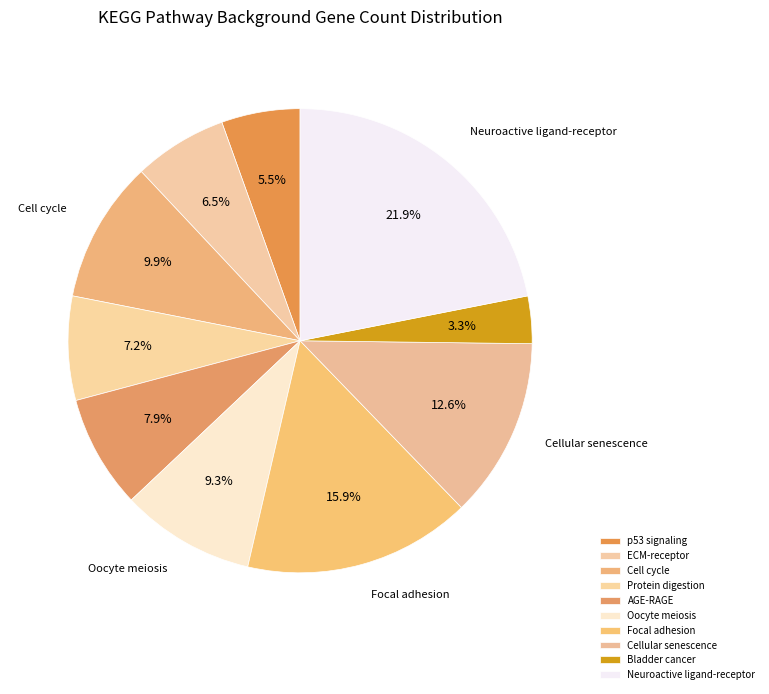

What percentage do Cell cycle and Oocyte meiosis together represent?

19.2%